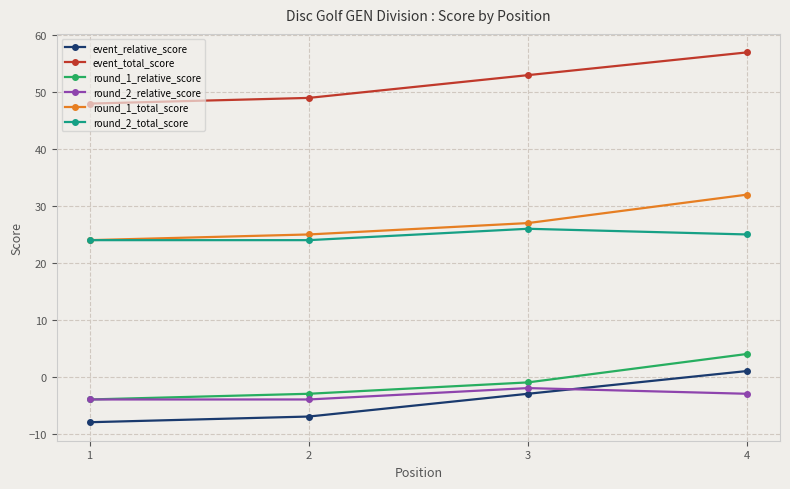

What is the value of the round_1_relative_score point at the 2nd from the left?

-3